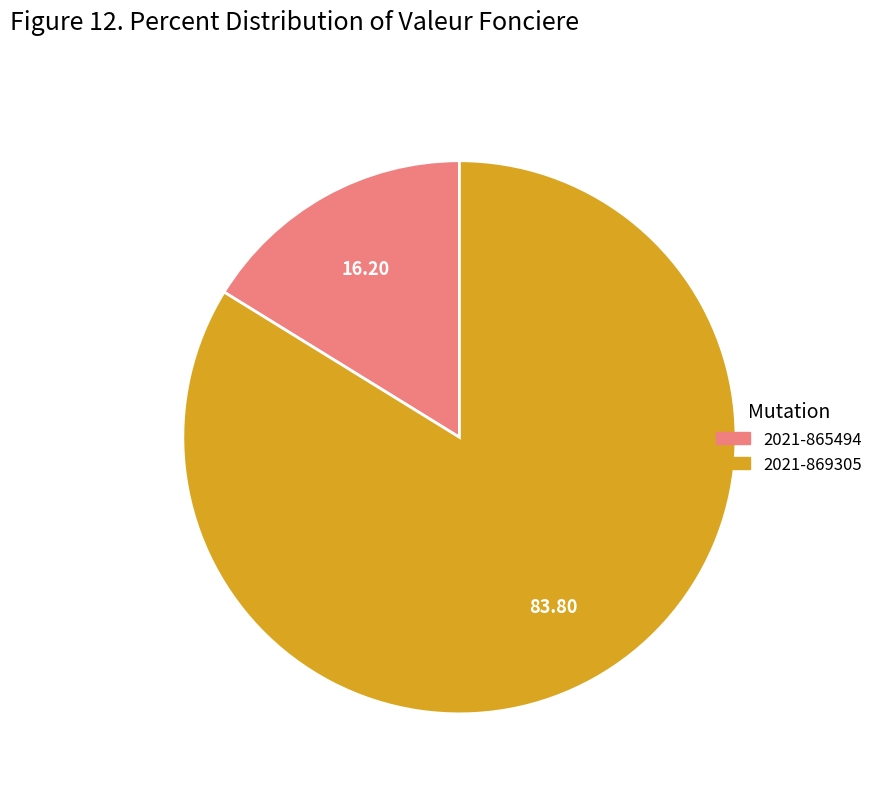

Which slice represents more than half of the pie?

2021-869305